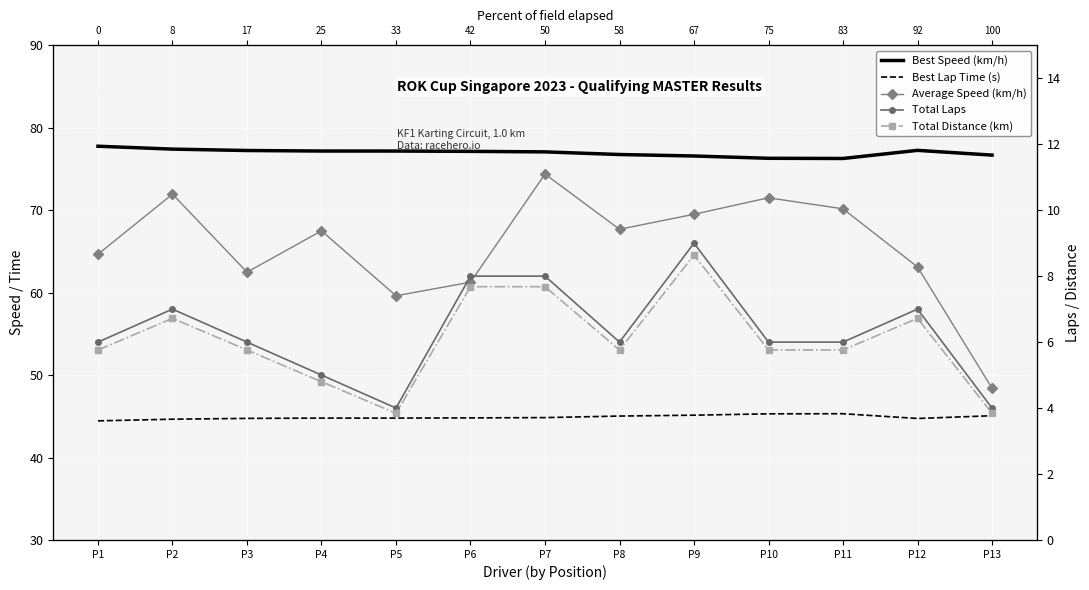

What is the total value across all series at P4?

199.2